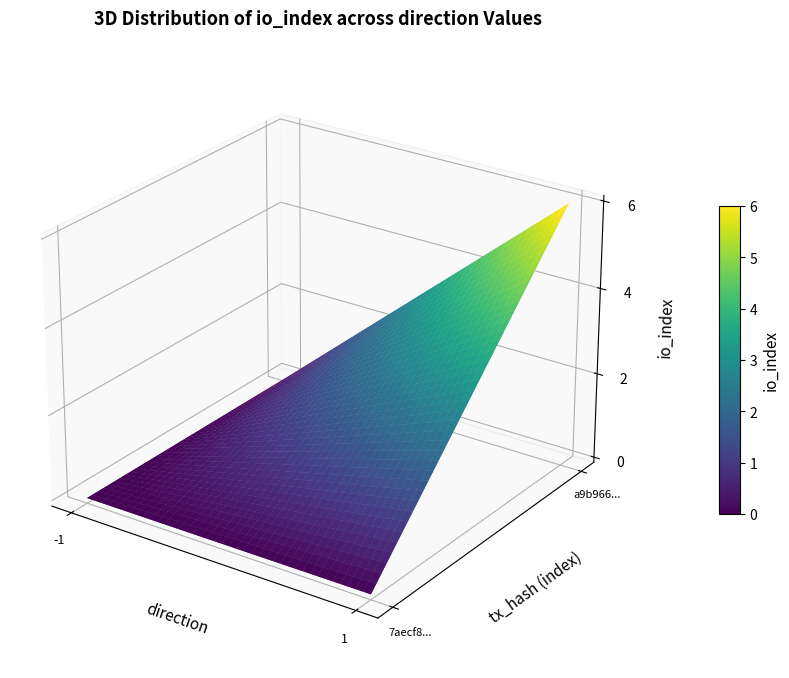

Reading left to right, list all the values displayed in this chart.

7aecf865321c8a35c5a23ec06eeca470033f101: direction=-1	io_index=0
a9b966d28479f402f11912087ee061317ee0cc6: direction=1	io_index=6